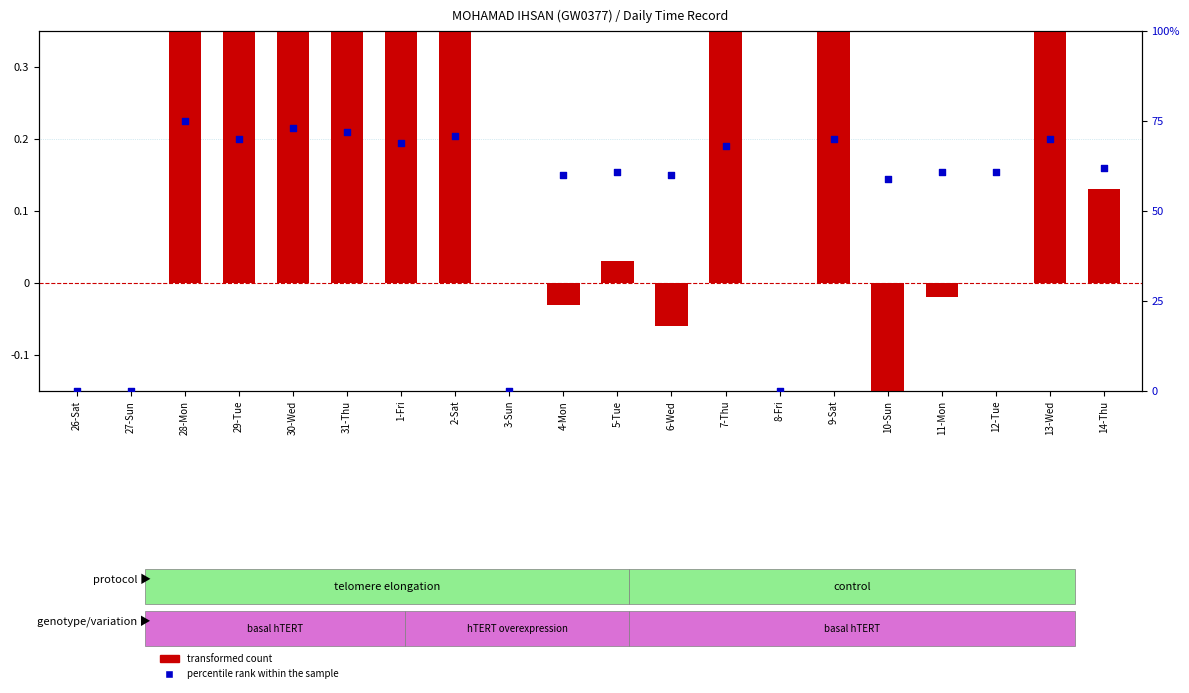

What are all the series names shown in the legend?

transformed count, percentile rank within the sample